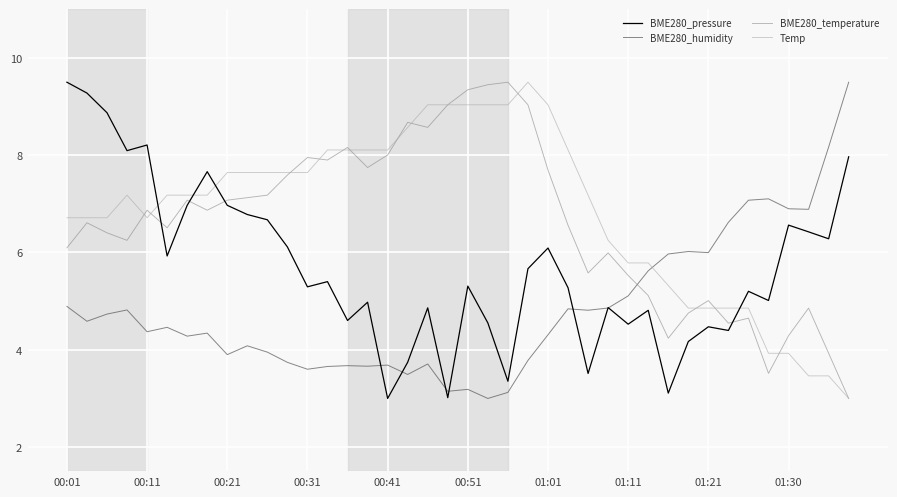

How many intersections are there between BME280_humidity and Temp?

1